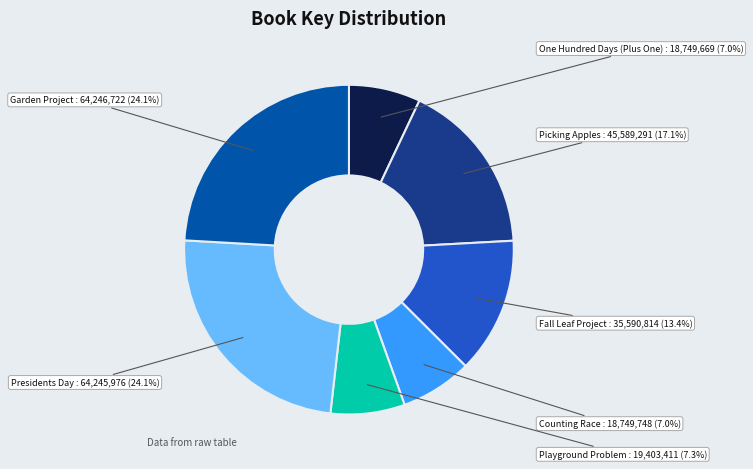

Is there any slice that represents more than half of the pie?

No